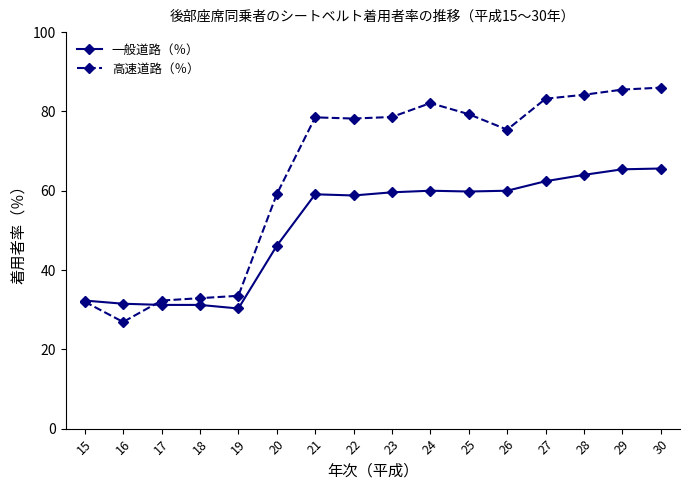

True or false: 一般道路（％） has a value of 60.0 at 24.

True